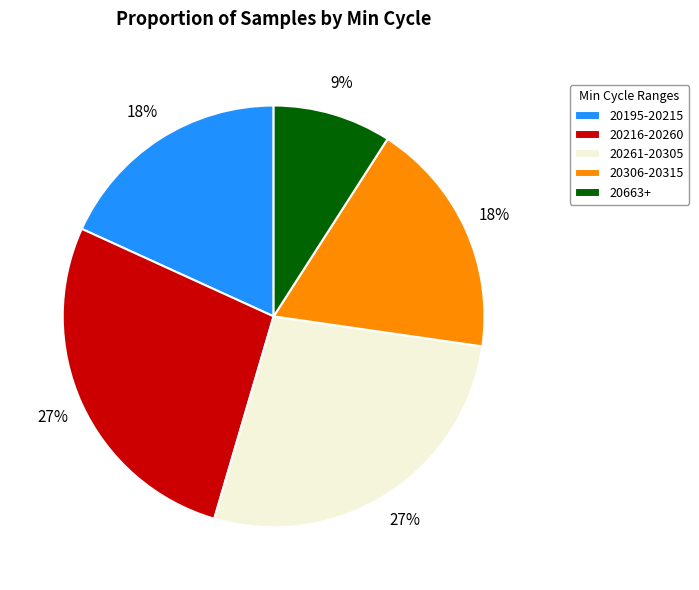

Approximately how many times larger is the value at 20261-20305 compared to 20216-20260?

1.0